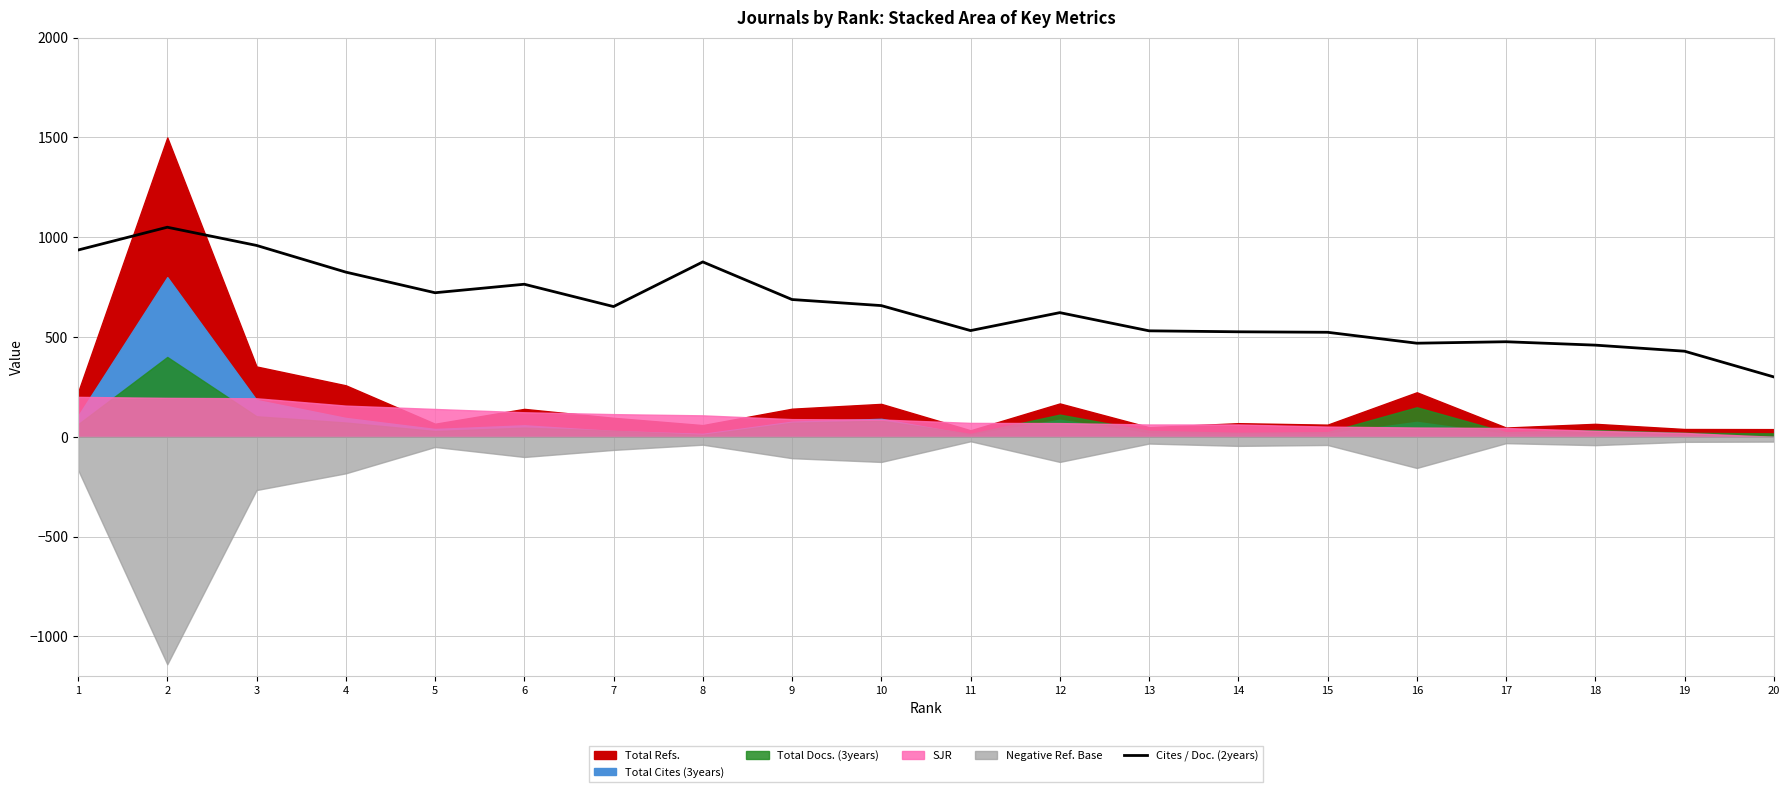

What is the value of the 14th point from the left?

526.1